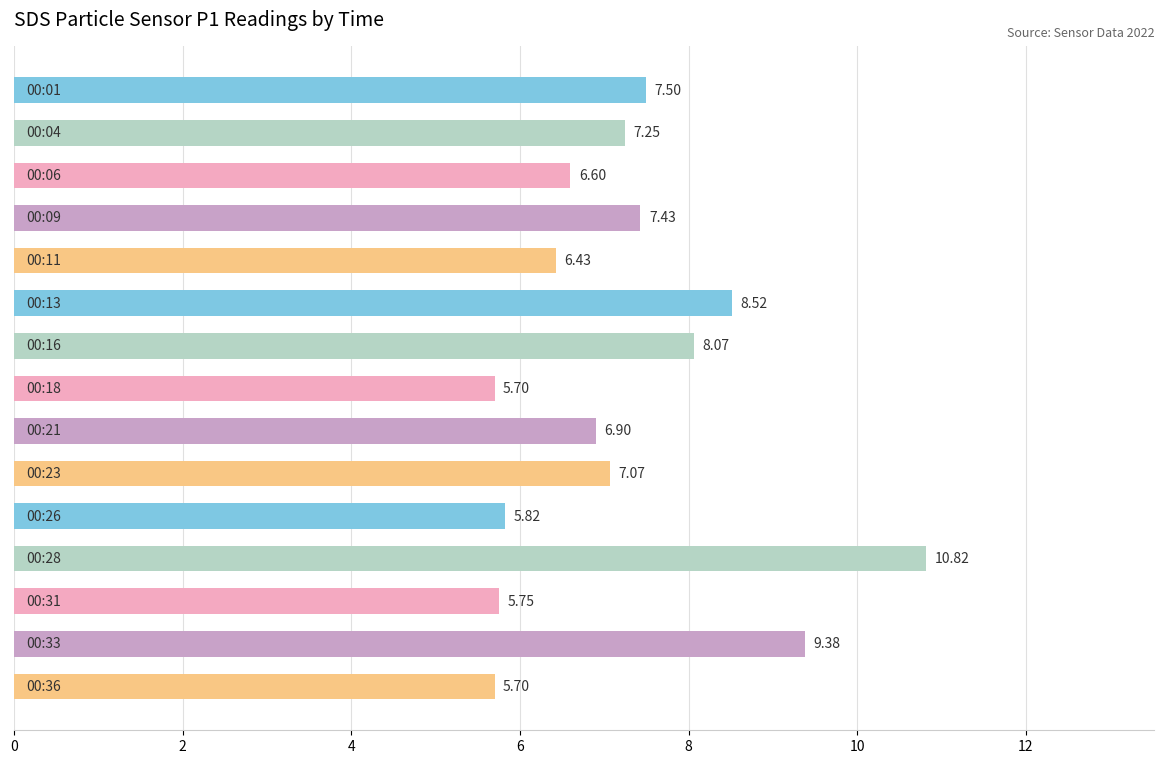

What is the difference between the maximum and minimum values?

5.1